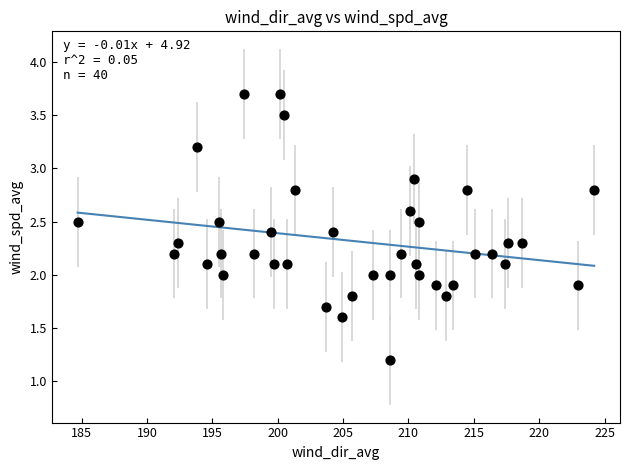

What is the range of X values (max minus min)?

39.5